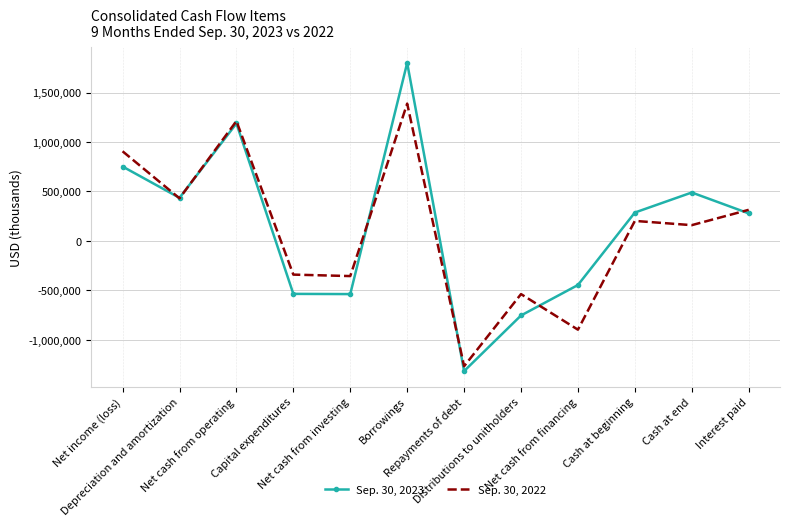

Which series has the largest total across all categories?

Sep. 30, 2023